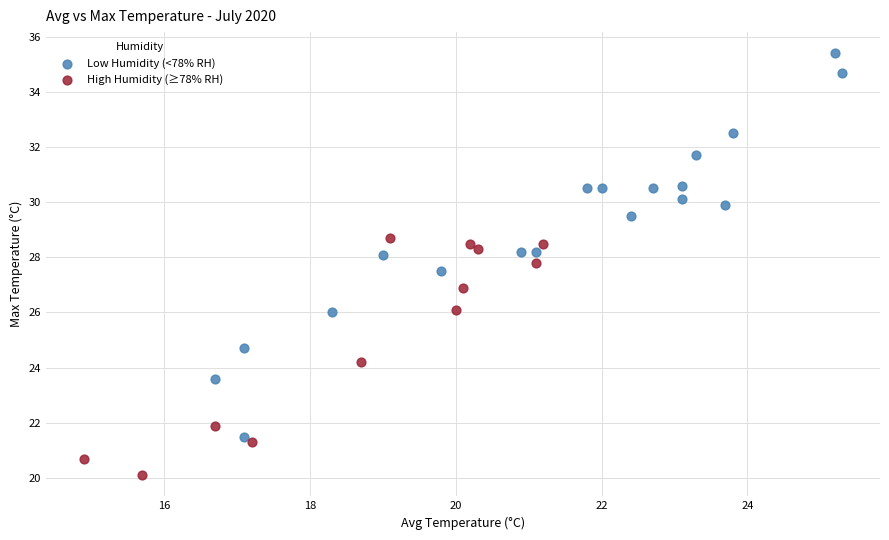

Which series contains the lowest Y value?

High Humidity (≥78% RH)